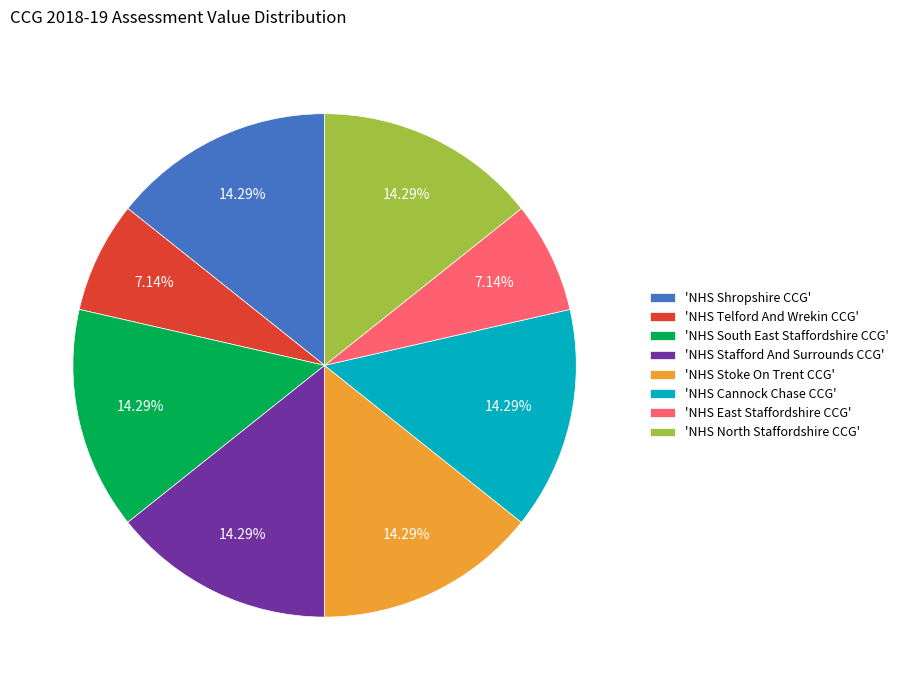

Is the sum of 'NHS North Staffordshire CCG' and 'NHS Stoke On Trent CCG' greater than half?

No